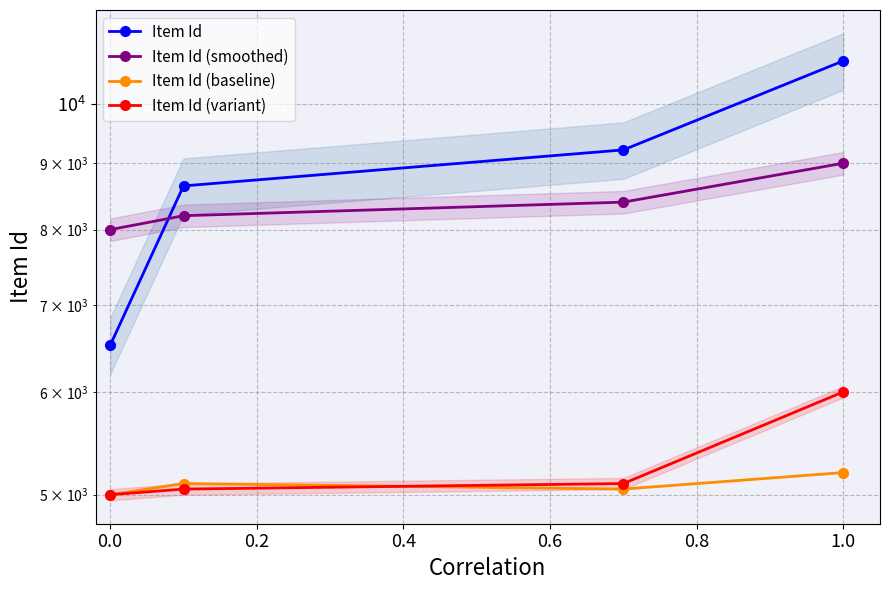

What is the difference between the second highest and minimum values in the Item Id (smoothed) series?

400